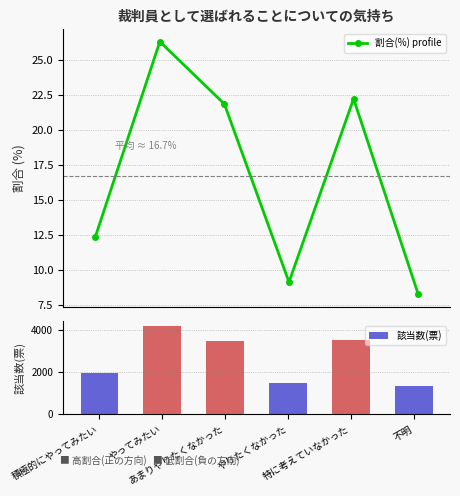

What is the sum of the 割合(%) profile values at 特に考えていなかった and やってみたい?

48.5